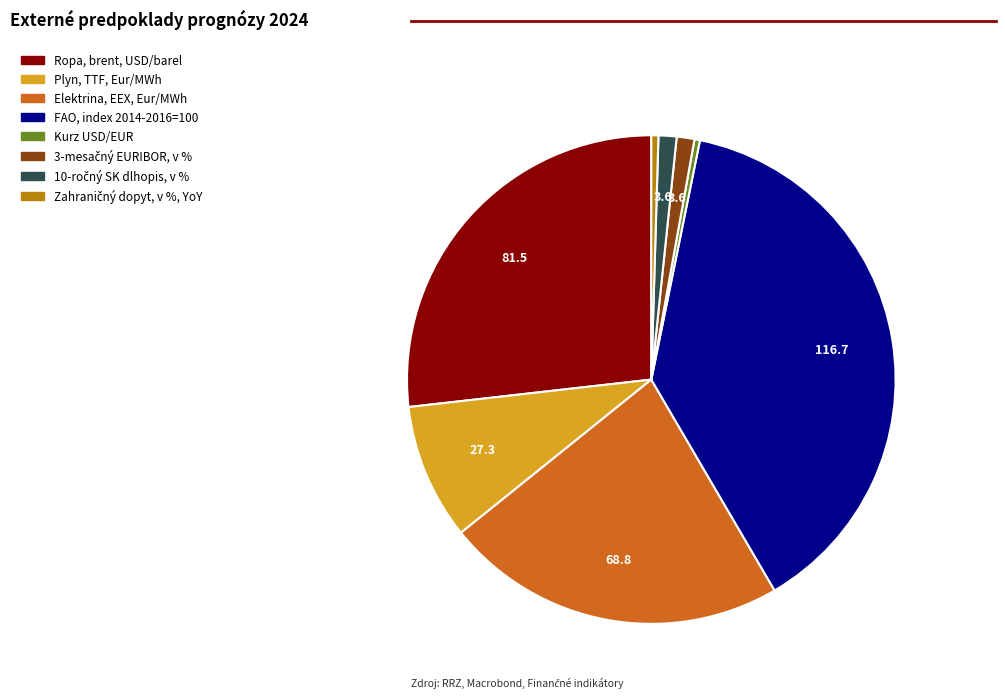

Combined, do Plyn, TTF, Eur/MWh and Elektrina, EEX, Eur/MWh account for over 50%?

No